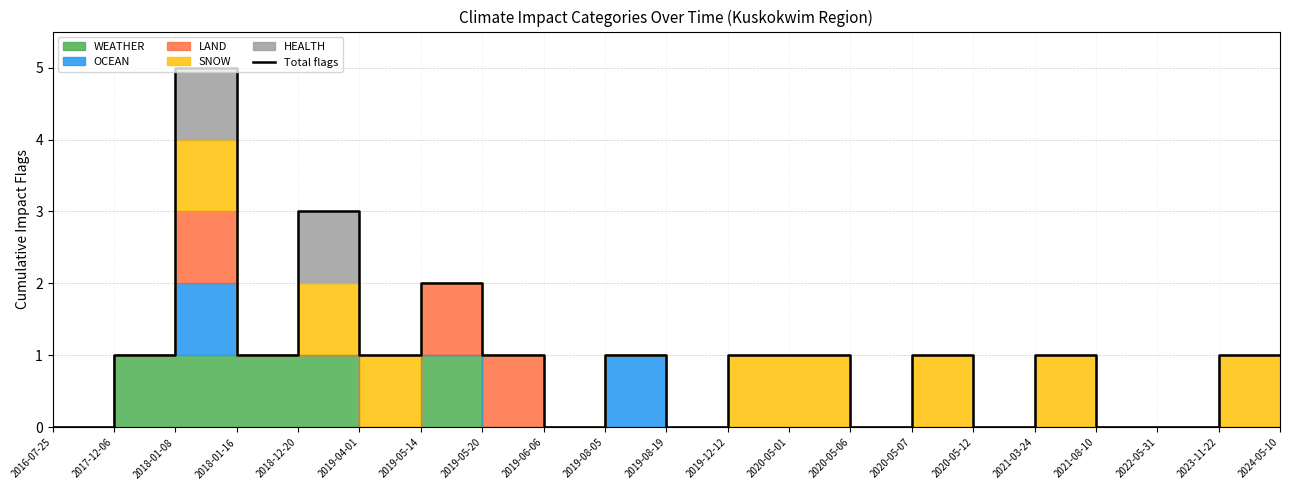

Which label corresponds to the smallest value in the chart?

2016-07-25